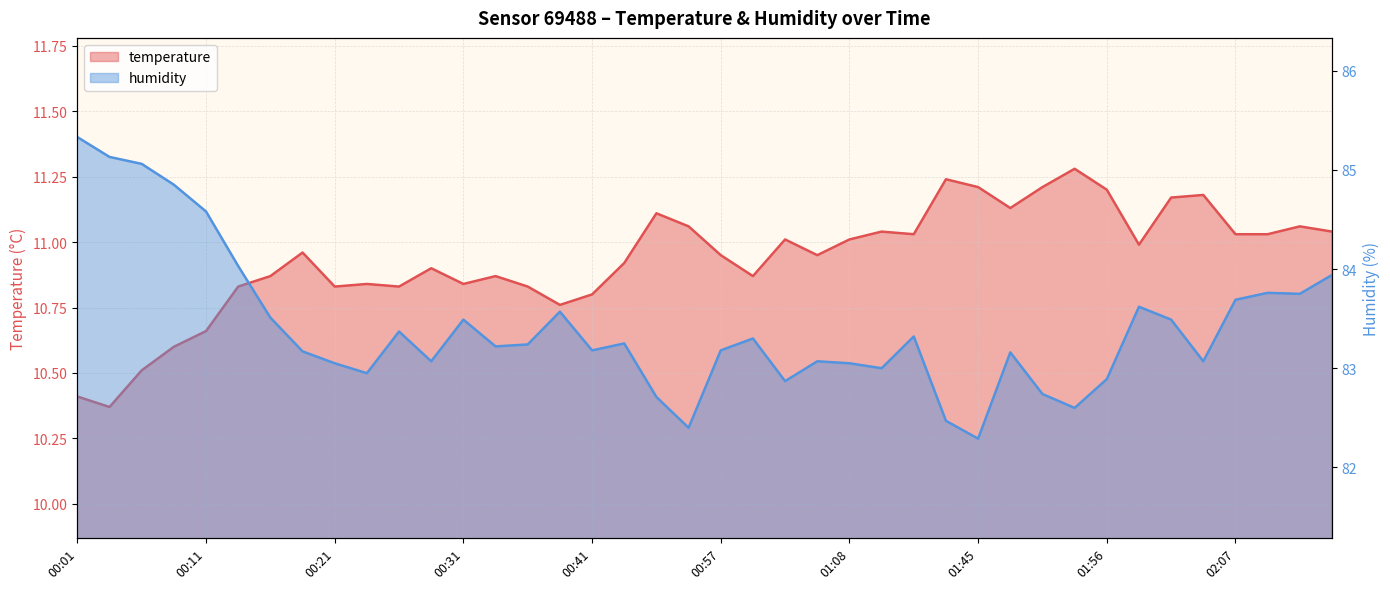

Rank the series by their average value, from highest to lowest.

humidity, temperature